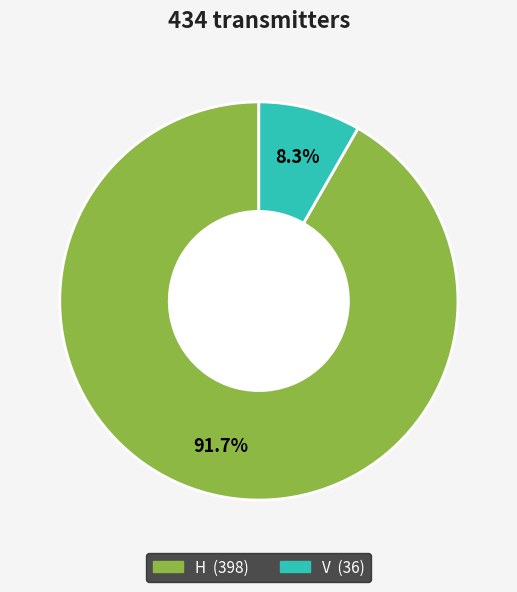

Which has a higher value, H or V?

H